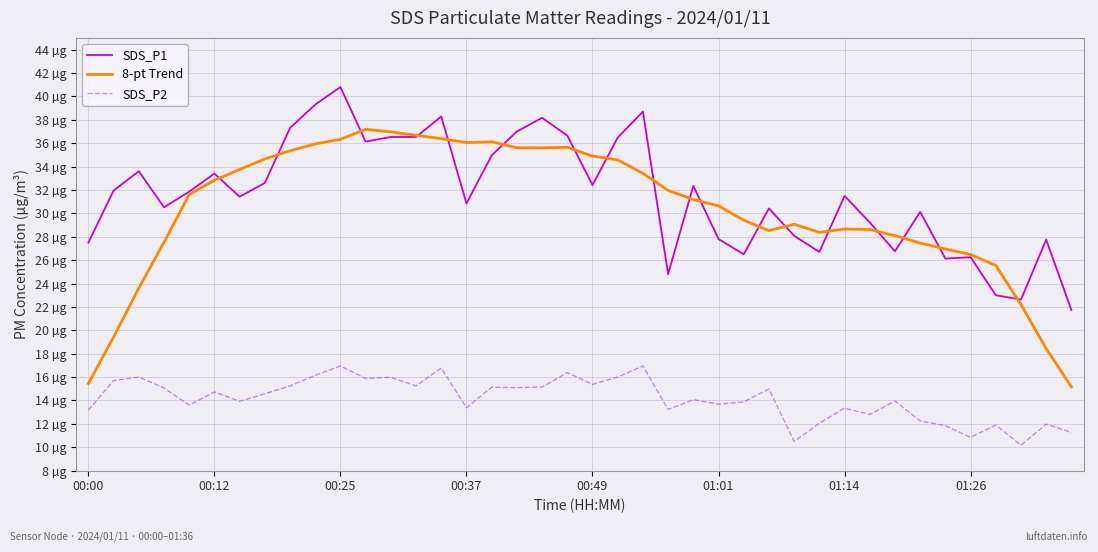

Reading left to right, what are all the values shown in this chart?

SDS_P1: 27.5	31.9	33.6	30.5	31.9	33.4	31.4	32.6	37.3	39.3	40.8	36.1	36.5	36.5	38.3	30.9	35.0	37.0	38.2	36.6	32.4	36.5	38.7	24.8	32.4	27.8	26.5	30.4	28.1	26.7	31.5	29.2	26.8	30.1	26.1	26.2	23.0	22.6	27.8	21.7
8-pt Trend: 15.4	19.4	23.6	27.5	31.6	32.8	33.7	34.6	35.4	35.9	36.3	37.2	37.0	36.7	36.4	36.1	36.1	35.6	35.6	35.7	34.9	34.6	33.4	32.0	31.2	30.6	29.4	28.5	29.1	28.4	28.7	28.6	28.1	27.5	26.9	26.5	25.5	22.2	18.4	15.2
SDS_P2: 13.2	15.7	16.0	15.1	13.6	14.7	13.9	14.6	15.2	16.1	16.9	15.9	16.0	15.2	16.8	13.4	15.1	15.1	15.2	16.4	15.4	16.0	16.9	13.2	14.1	13.7	13.9	15.0	10.5	12.1	13.3	12.8	13.9	12.2	11.8	10.8	11.9	10.2	12.0	11.3